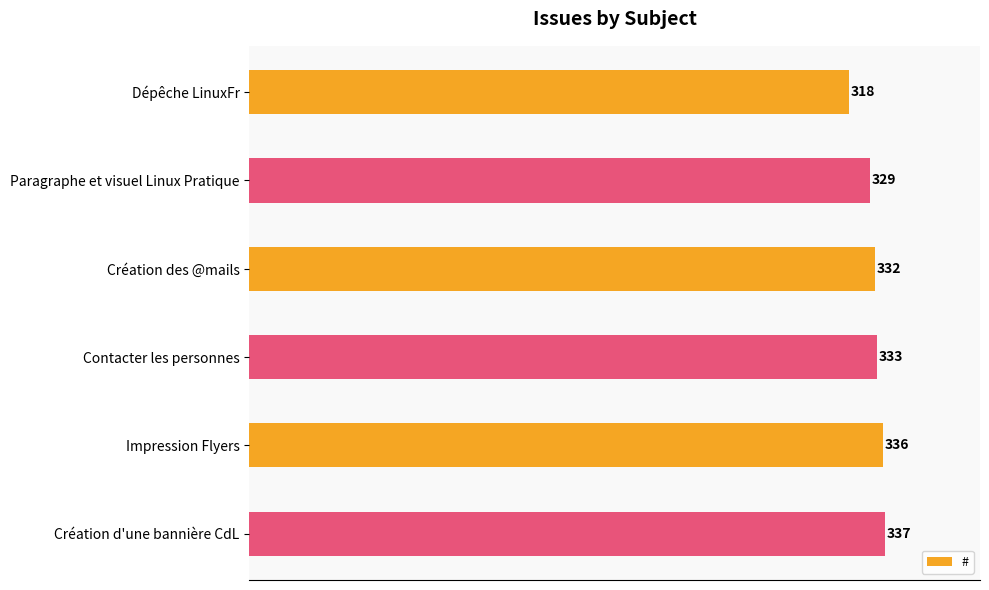

True or false: the data shows 332 at Création des @mails.

True